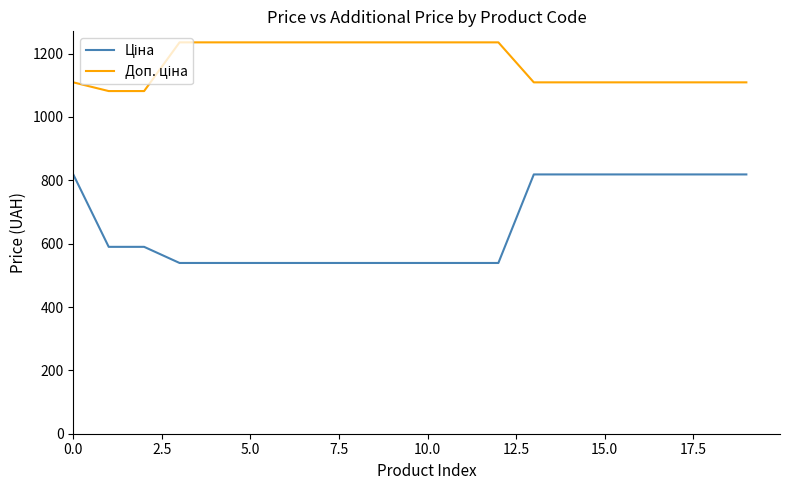

What is the minimum value shown in the chart?

539.0